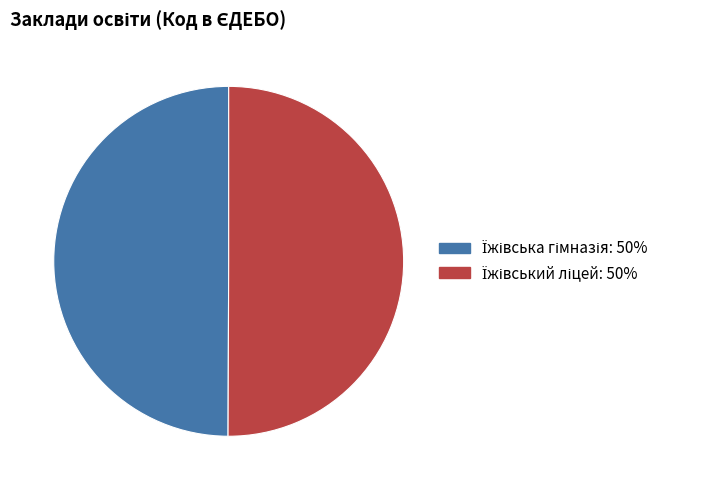

Approximately how many times larger is the value at Їжівська гімназія compared to Їжівський ліцей?

1.0